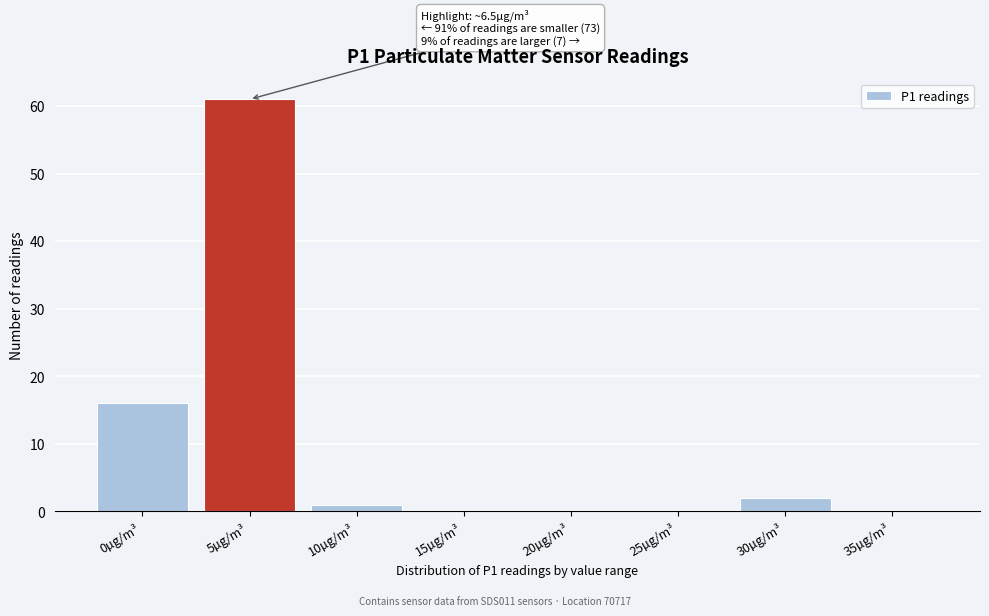

Reading left to right, what are all the values shown in this chart?

0µg/m³=16	5µg/m³=61	10µg/m³=1	15µg/m³=0	20µg/m³=0	25µg/m³=0	30µg/m³=2	35µg/m³=0